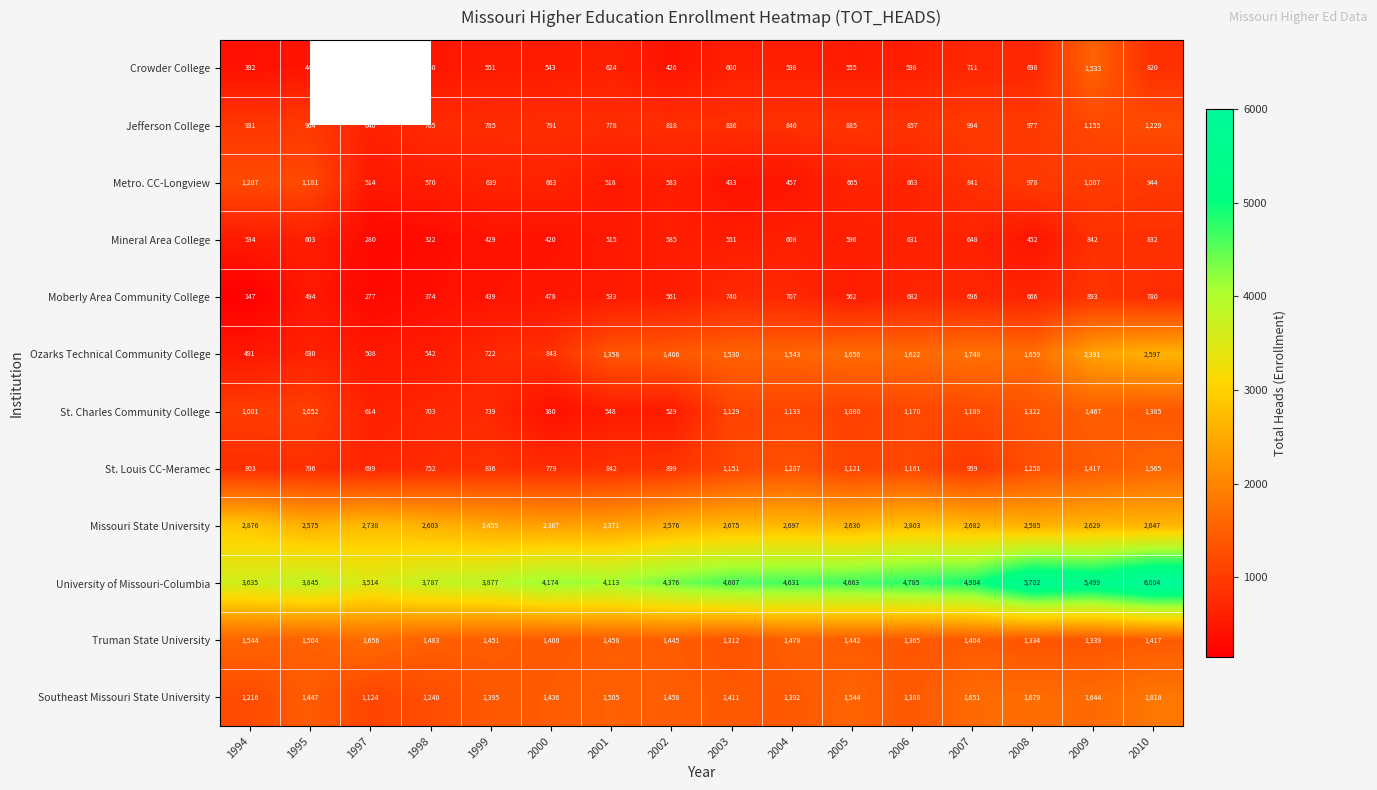

What is the average value of the Moberly Area Community College series?

564